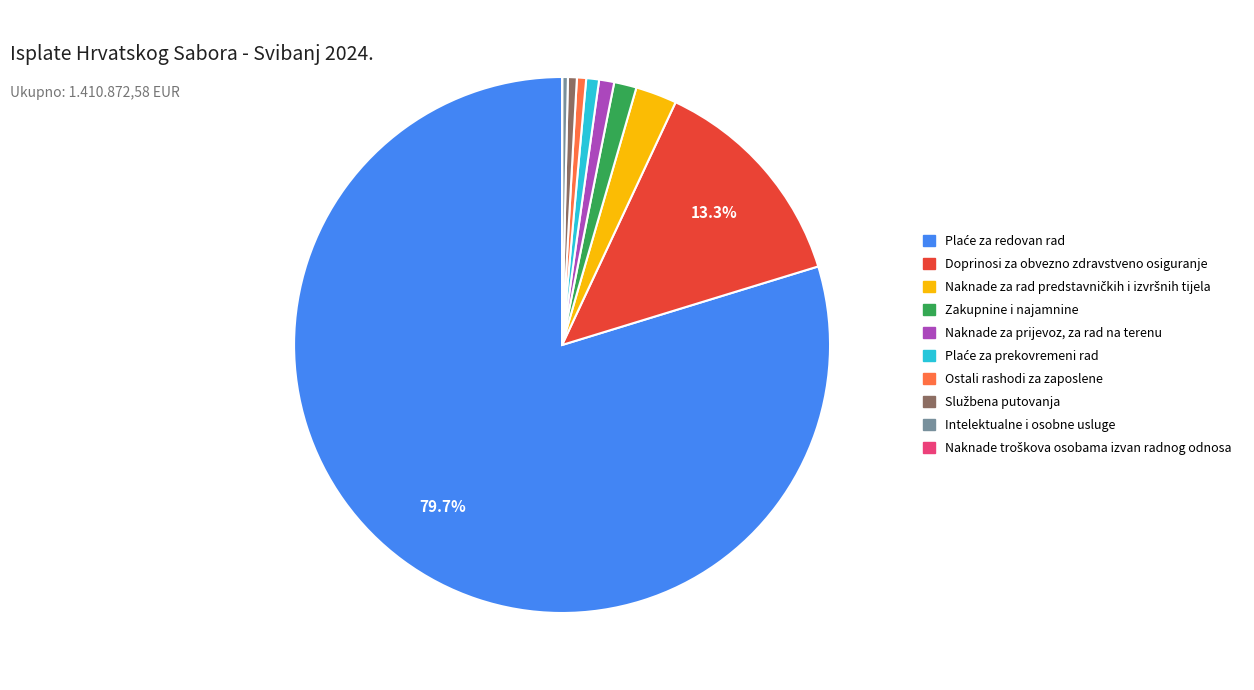

Does any single category account for the majority?

Yes